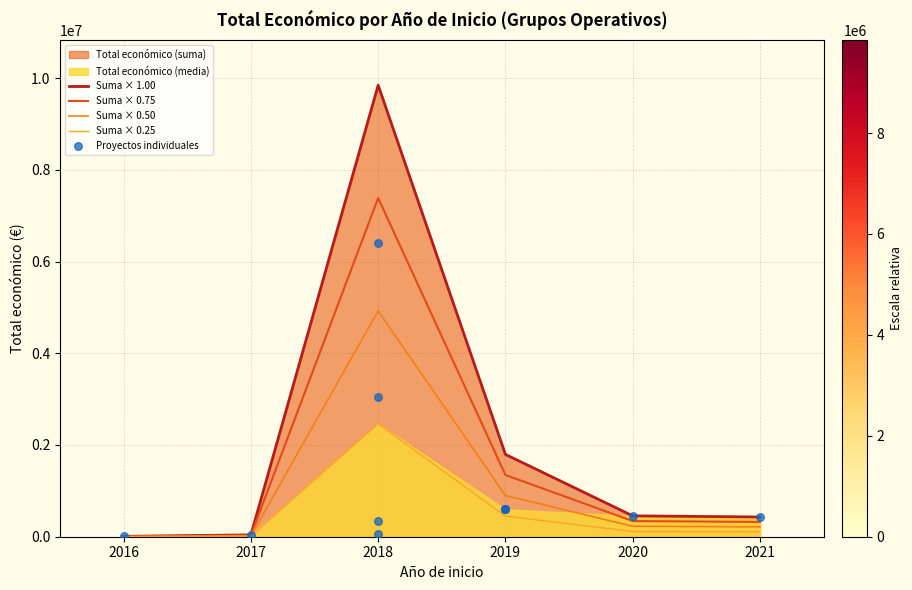

What is the change in value from 2019 to 2017?

-554319